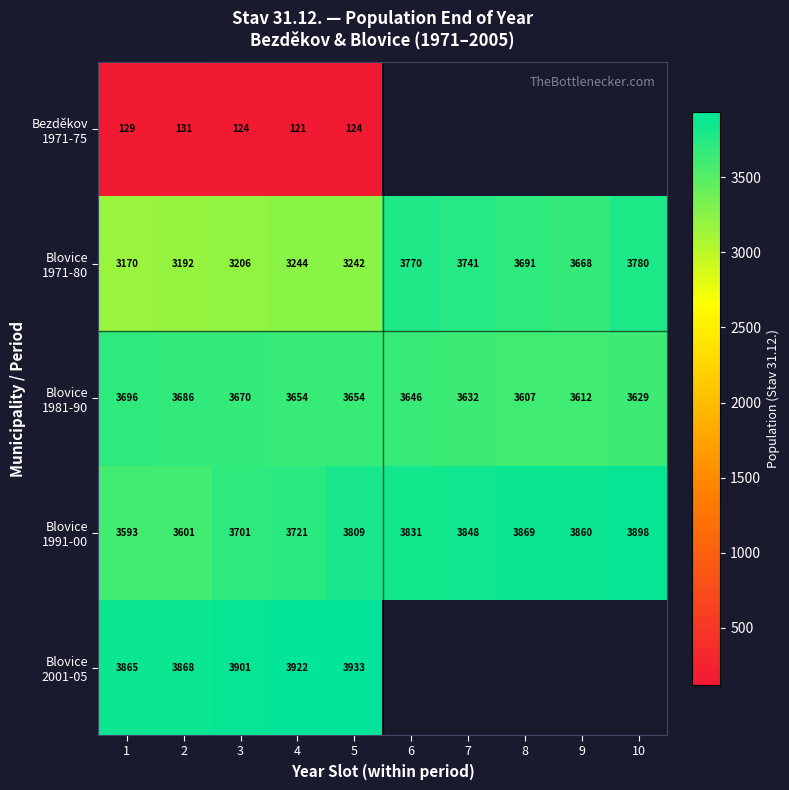

What is the difference between the highest and lowest values at 1?

3736